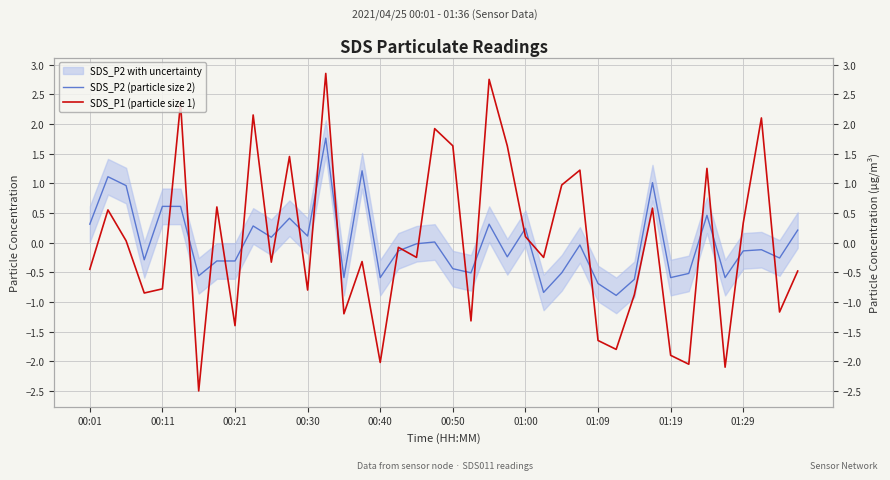

What is the difference between the maximum and second lowest values in the SDS_P2 (particle size 2) series?

2.6